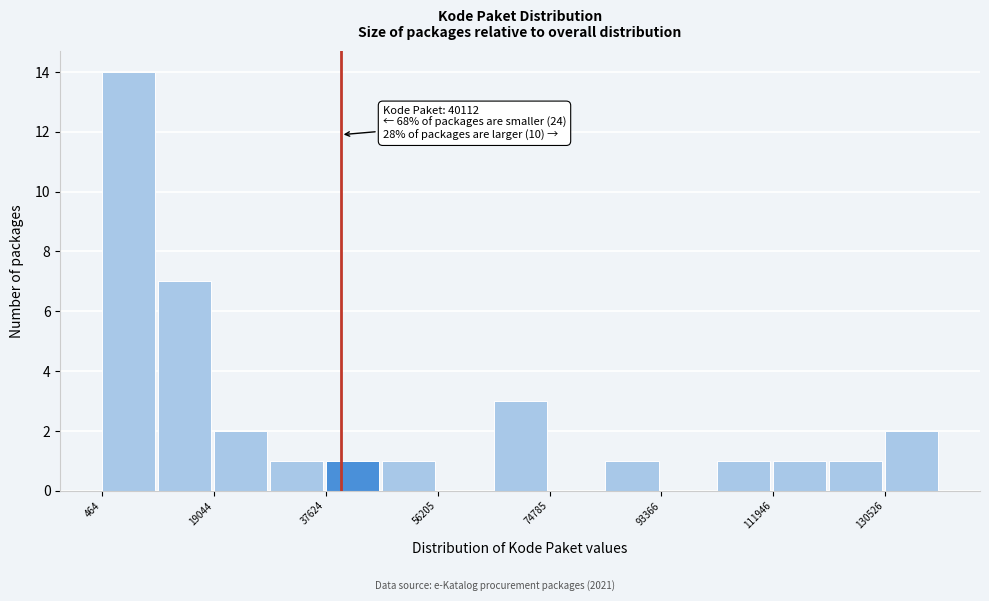

Over which range of the x-axis is the bar tallest?

0 to 10000